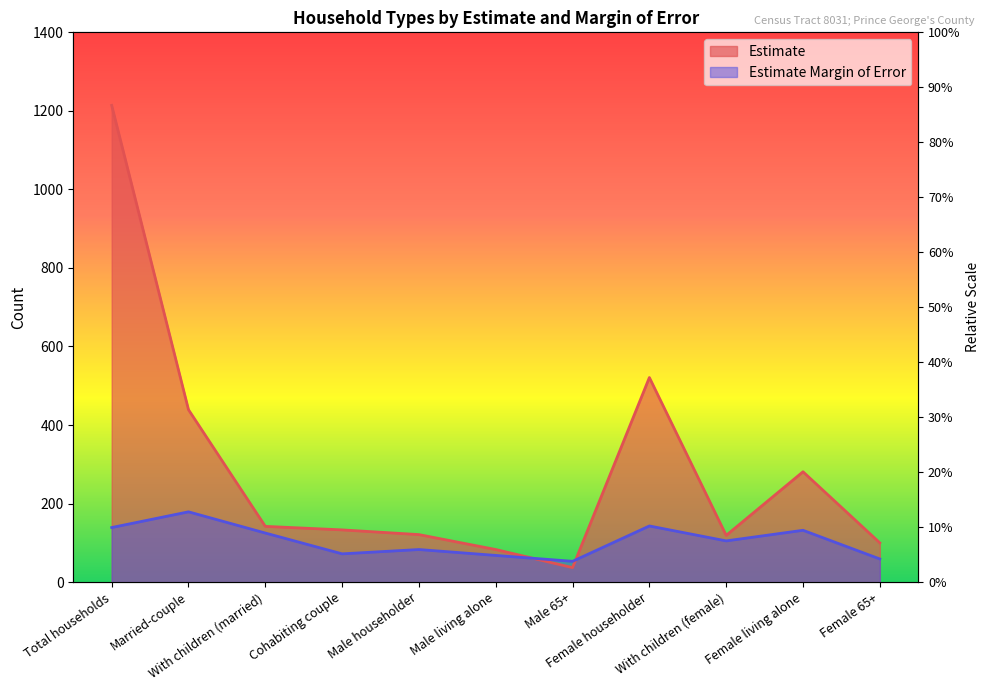

How many data points in Estimate are above 133?

5